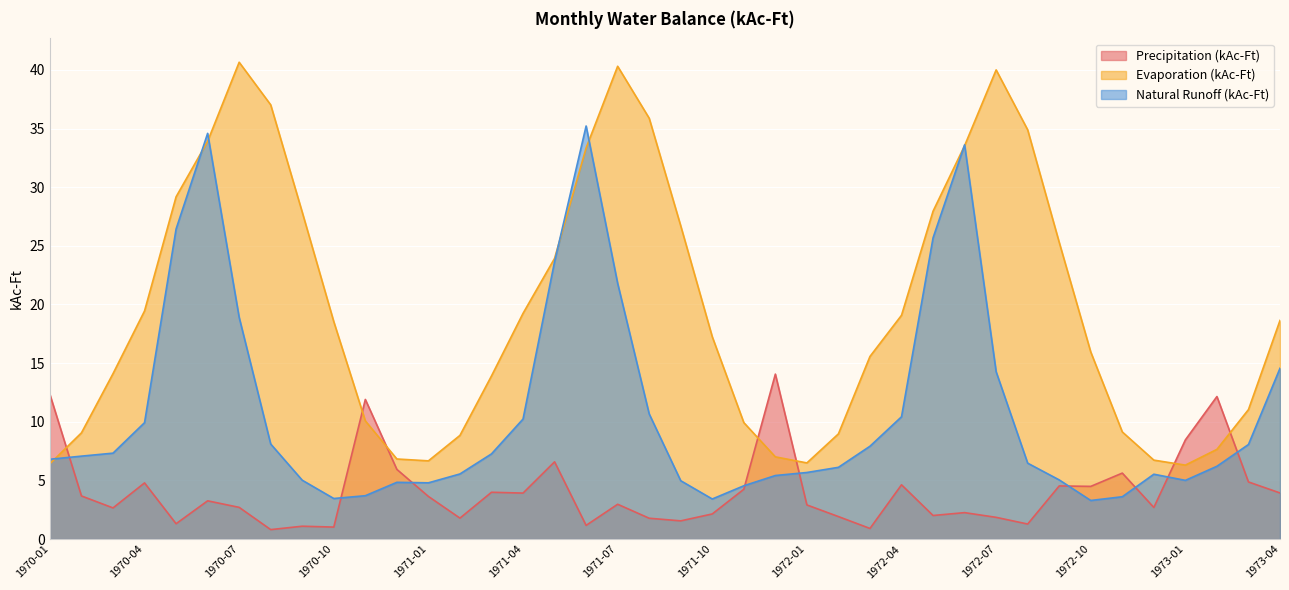

How many distinct data groups are displayed?

3